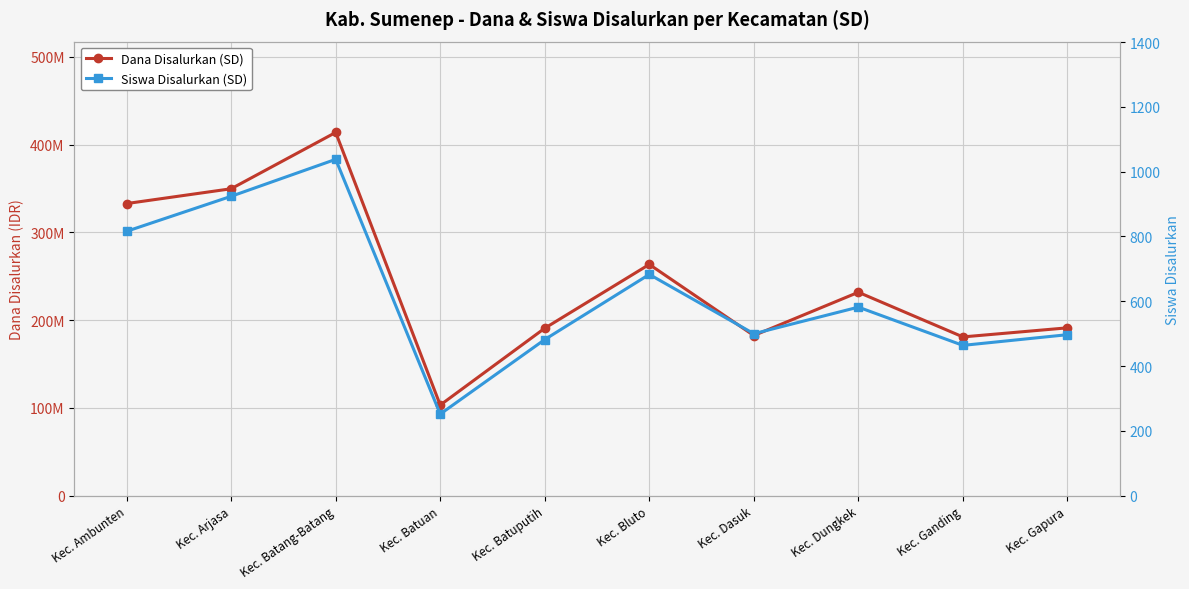

At which category does Siswa Disalurkan (SD) reach its first local valley?

Kec. Batuan